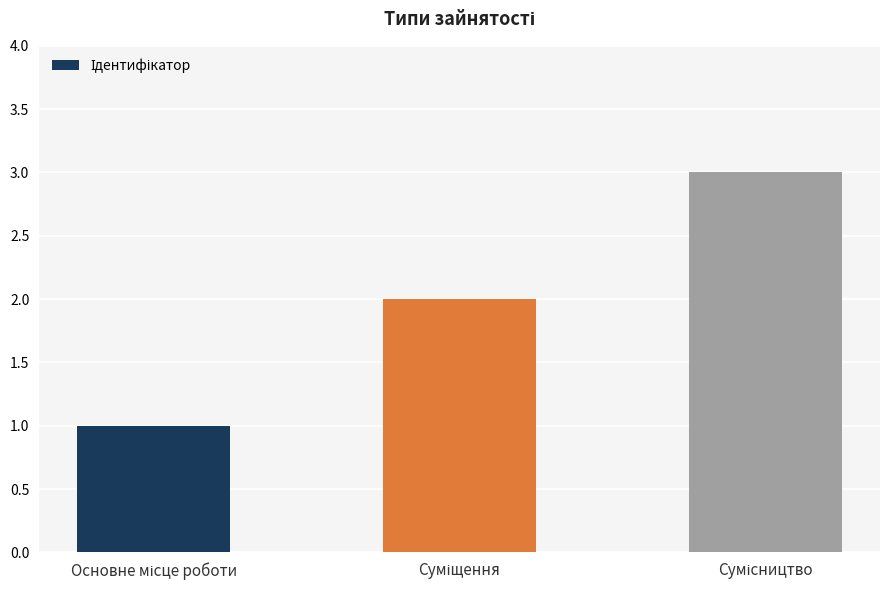

What is the greatest value displayed?

3